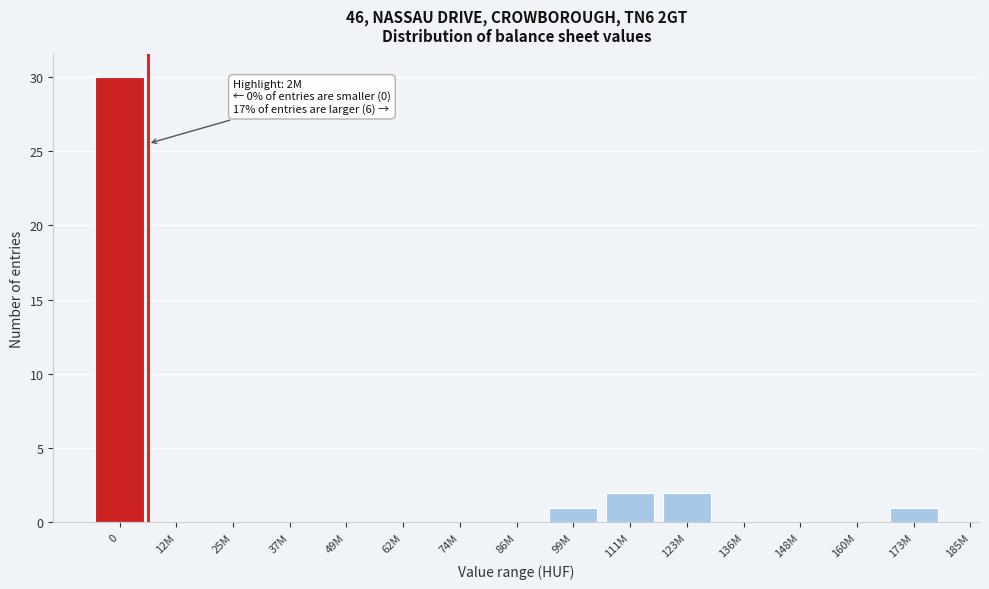

Reading left to right, what are all the values shown in this chart?

0=30	12M=0	25M=0	37M=0	49M=0	62M=0	74M=0	86M=0	99M=1	111M=2	123M=2	136M=0	148M=0	160M=0	173M=1